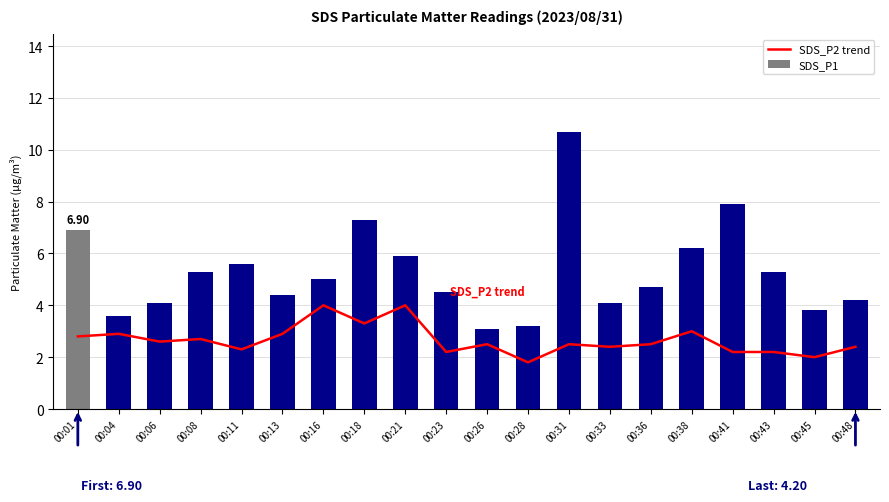

At which label does SDS_P1 reach its minimum?

00:26